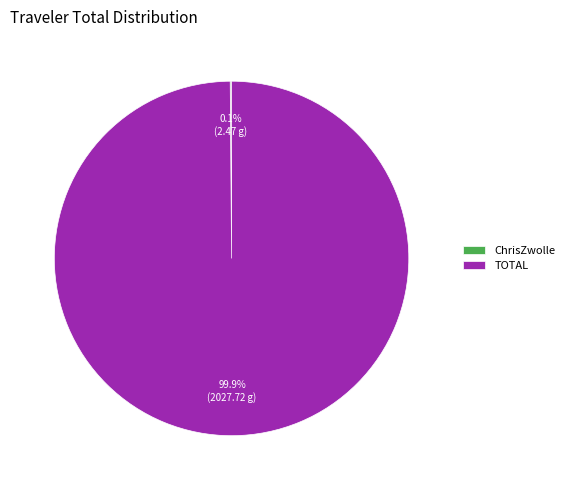

Which slice is the largest?

TOTAL